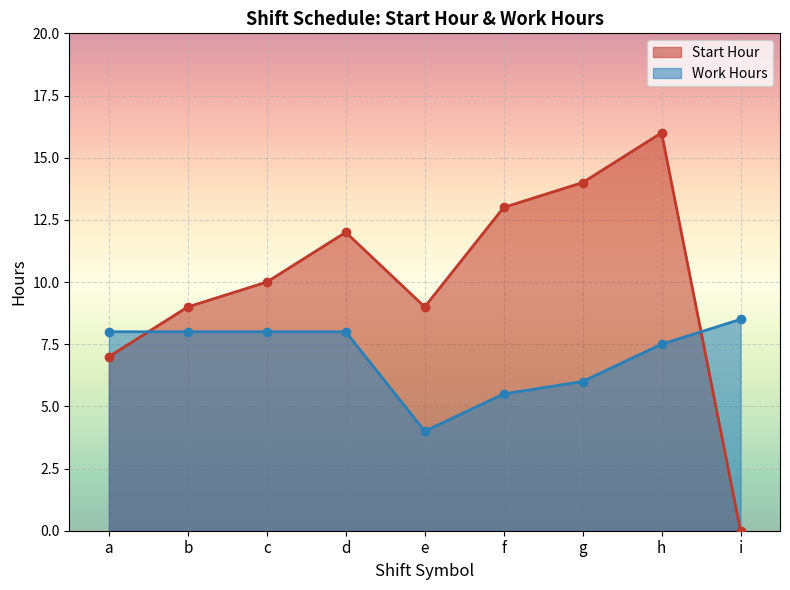

List the series in order of their peak value, lowest first.

Work Hours, Start Hour